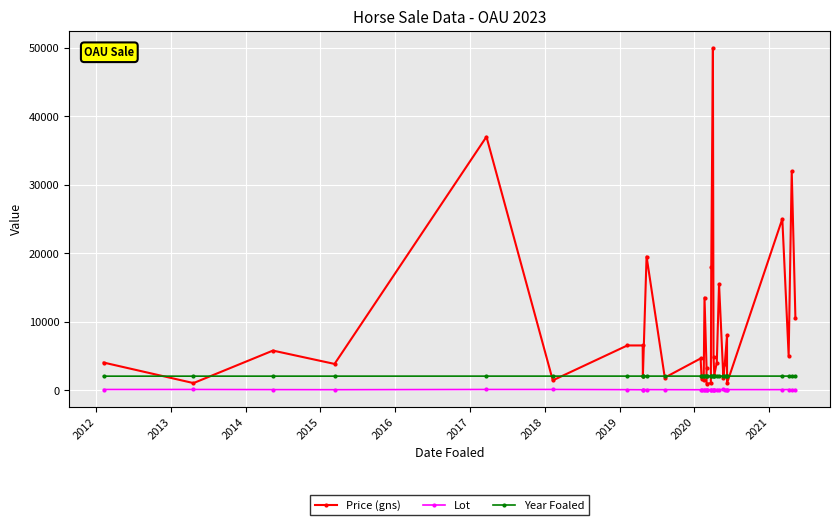

Rank the series by their average value, from highest to lowest.

Price (gns), Year Foaled, Lot